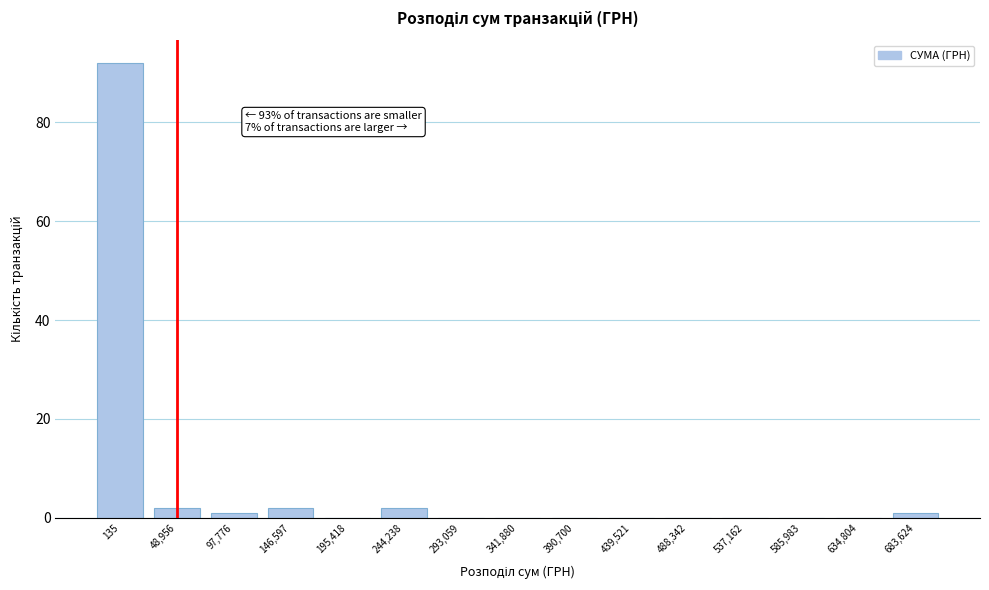

Reading right to left, extract all data points from this chart.

683,624=1	634,804=0	585,983=0	537,162=0	488,342=0	439,521=0	390,700=0	341,880=0	293,059=0	244,238=2	195,418=0	146,597=2	97,776=1	48,956=2	135=92